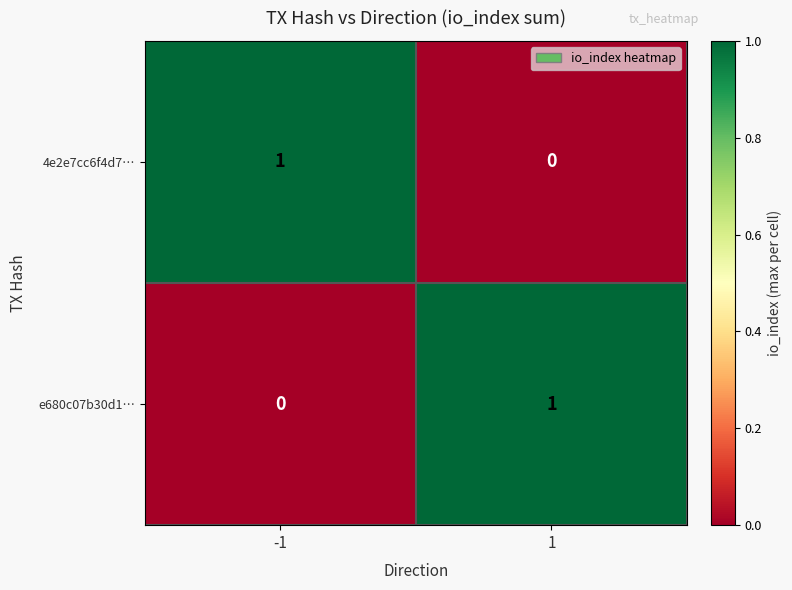

Reading left to right, extract all data points from this chart.

4e2e7cc6f4d7…: -1=1	1=0
e680c07b30d1…: -1=0	1=1